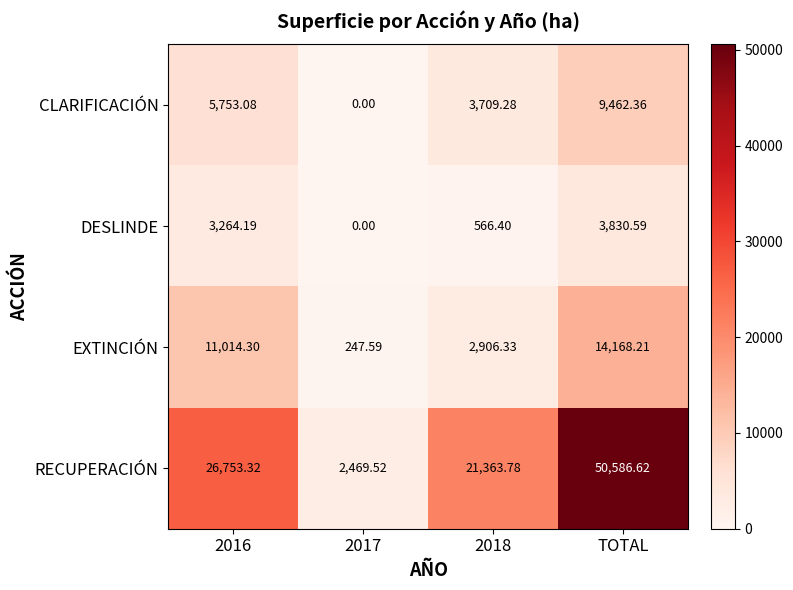

How many distinct data groups are displayed?

4